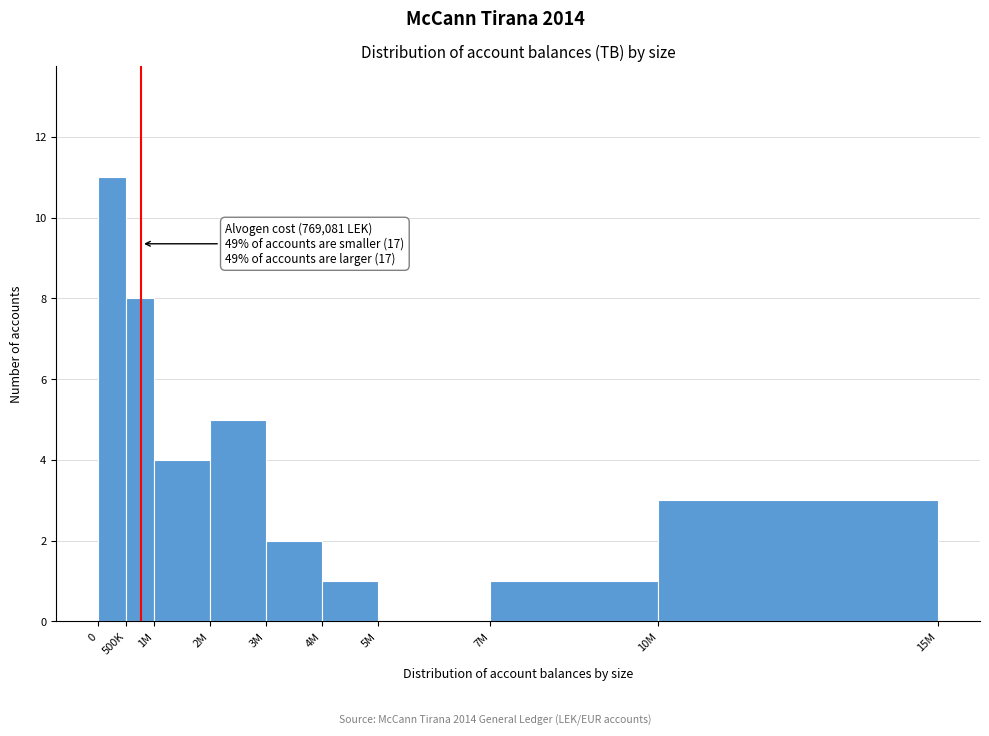

Reading left to right, what are all the values shown in this chart?

0=11	500K=8	1M=4	2M=5	3M=2	4M=1	5M=0	7M=1	10M=3